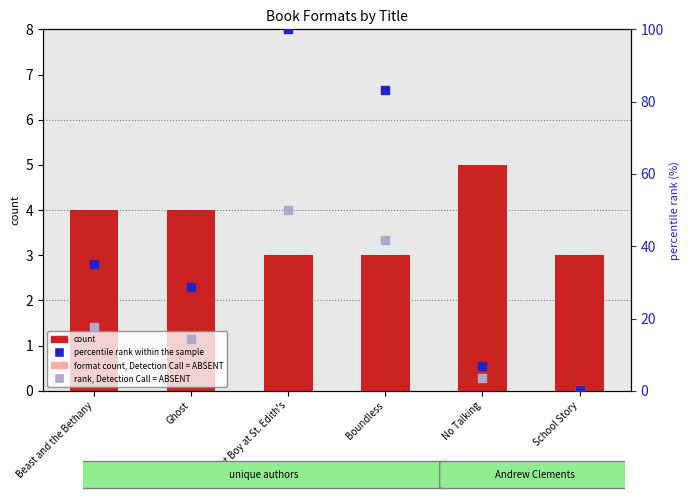

Which series reaches the minimum Y coordinate?

rank, absent proxy